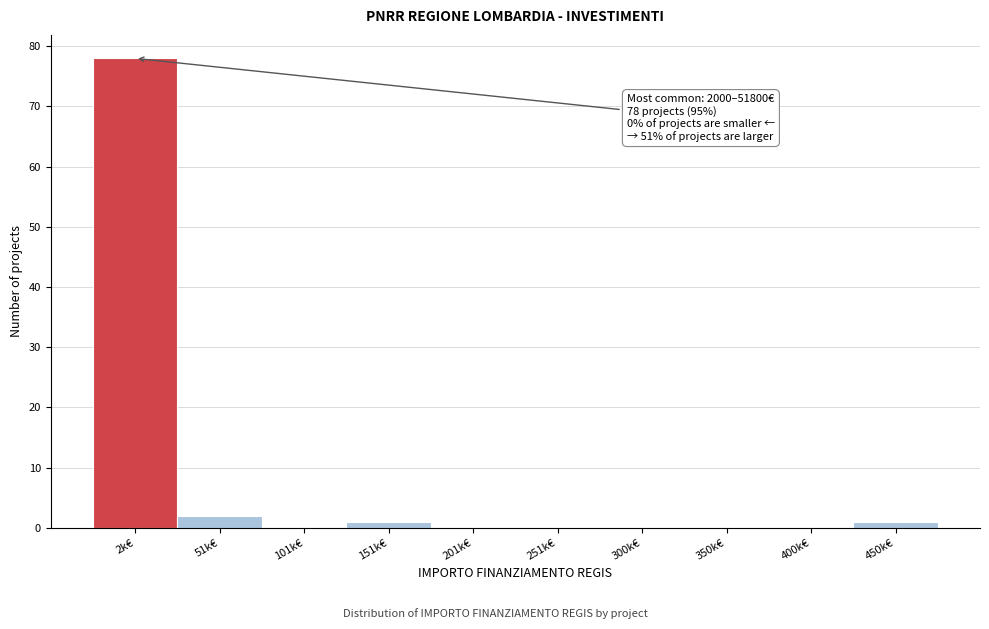

Reading left to right, extract all data points from this chart.

2k€=78	51k€=2	101k€=0	151k€=1	201k€=0	251k€=0	300k€=0	350k€=0	400k€=0	450k€=1